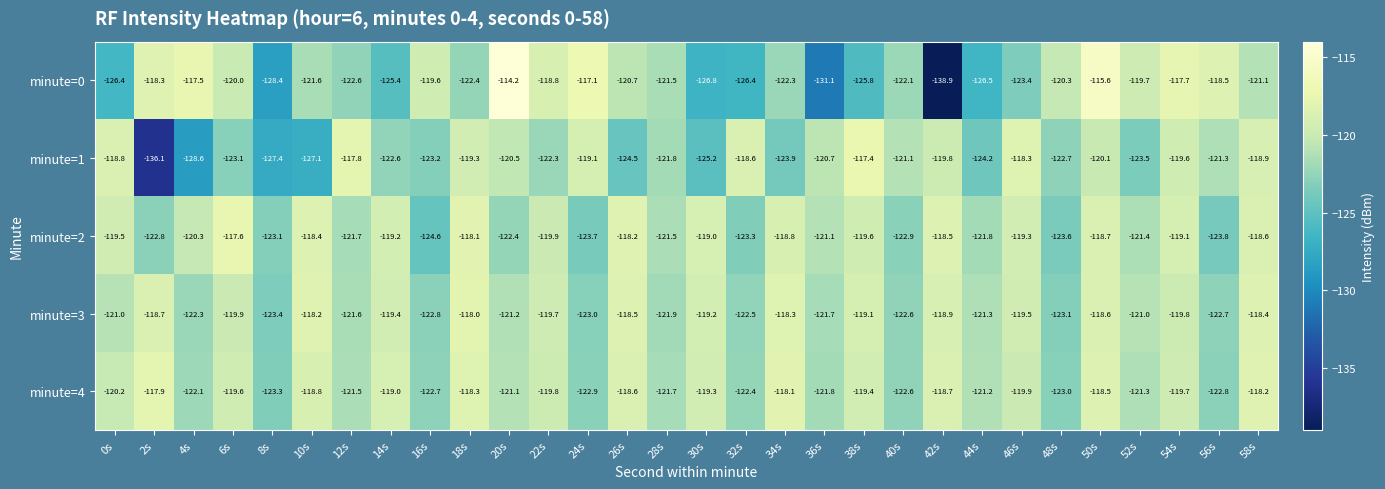

At 42s, list the series in order from smallest to largest.

minute=0, minute=1, minute=3, minute=4, minute=2